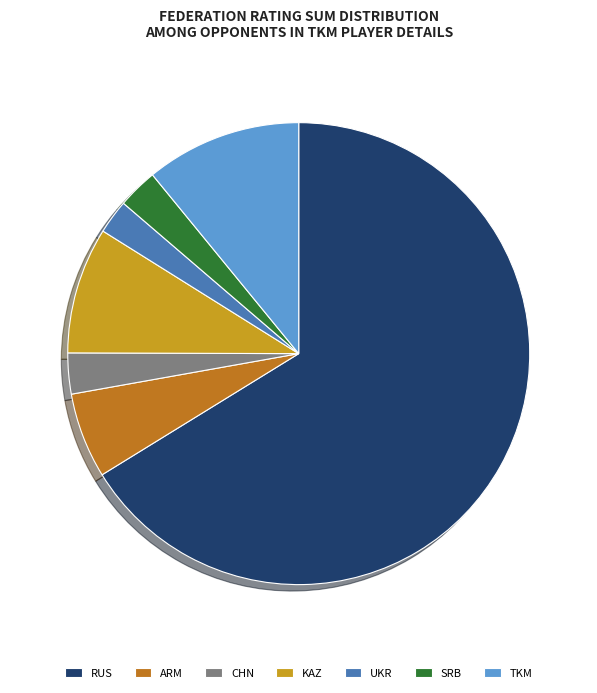

Is the sum of RUS and UKR greater than half?

Yes